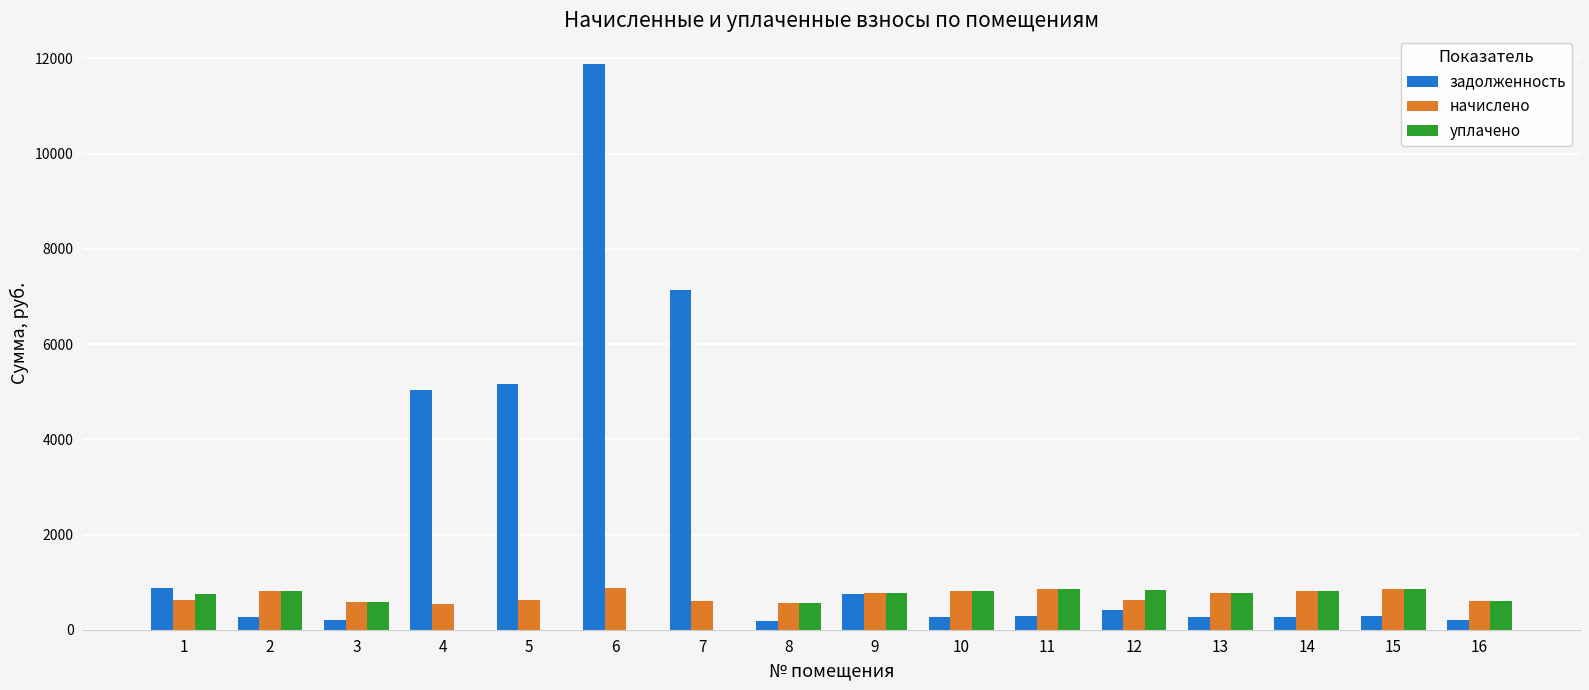

What is the sum of all уплачено values?

9054.6